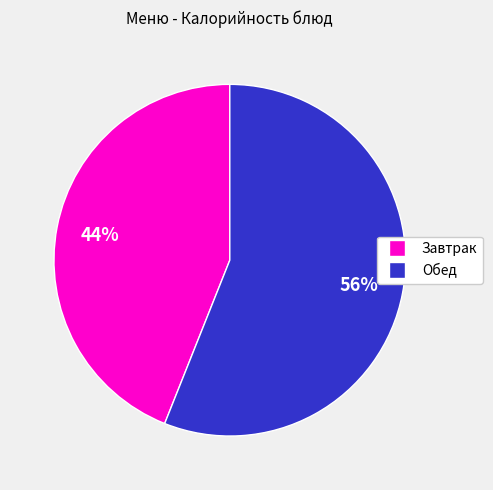

Does any single category account for the majority?

Yes